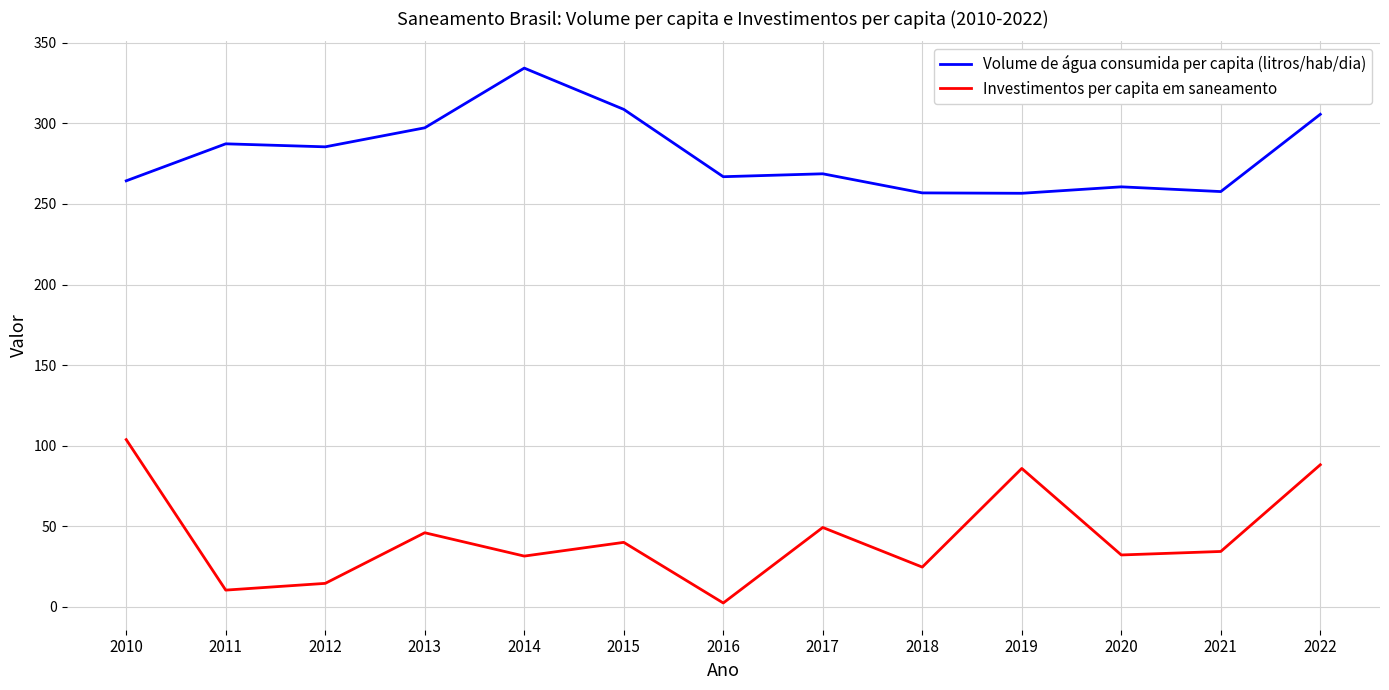

What is the maximum value for Investimentos per capita em saneamento?

103.8